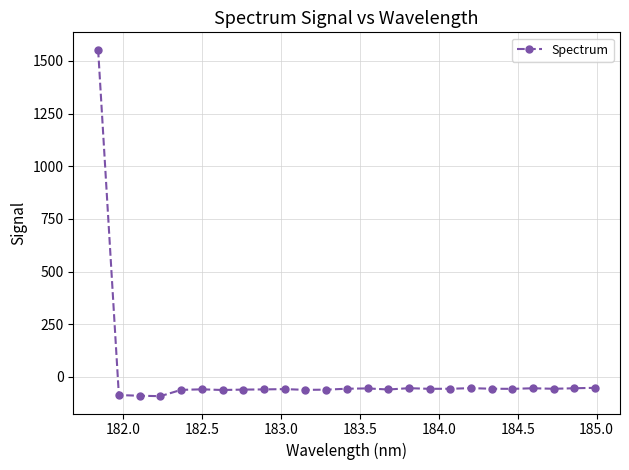

True or false: the data has more than 2 interior local peaks.

True